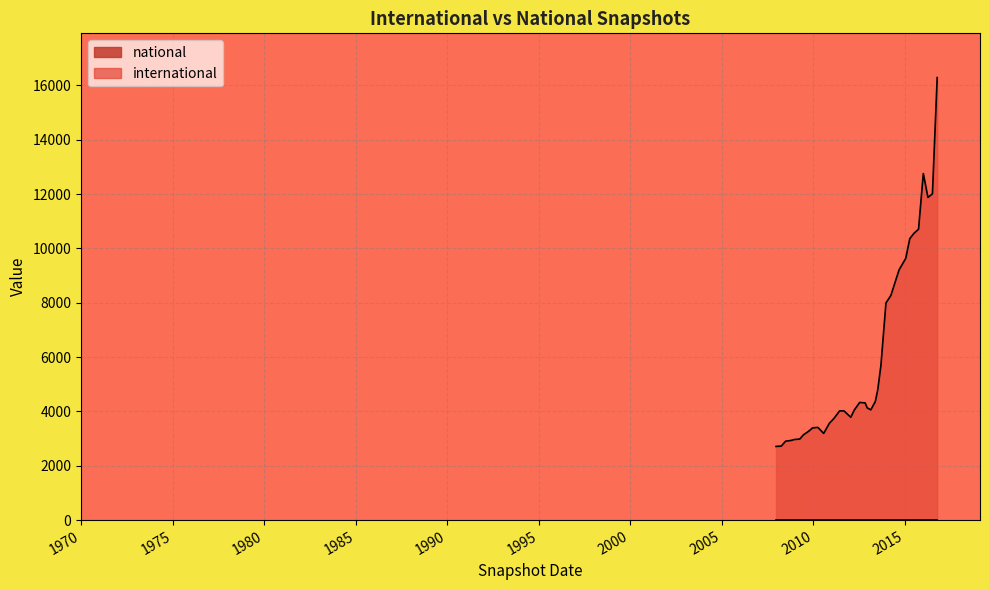

What is the label of the 30th point from the left?

2012-03-26